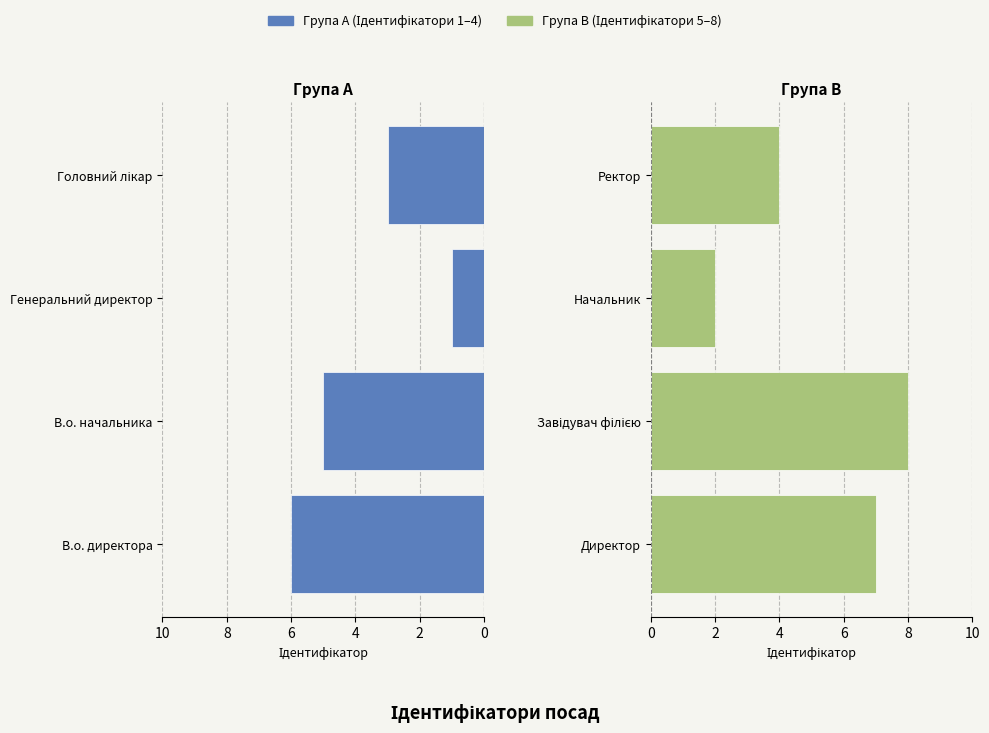

What is the value of the Директор / Завідувач філією / Начальник / Ректор bar at the 2nd from the left?

8